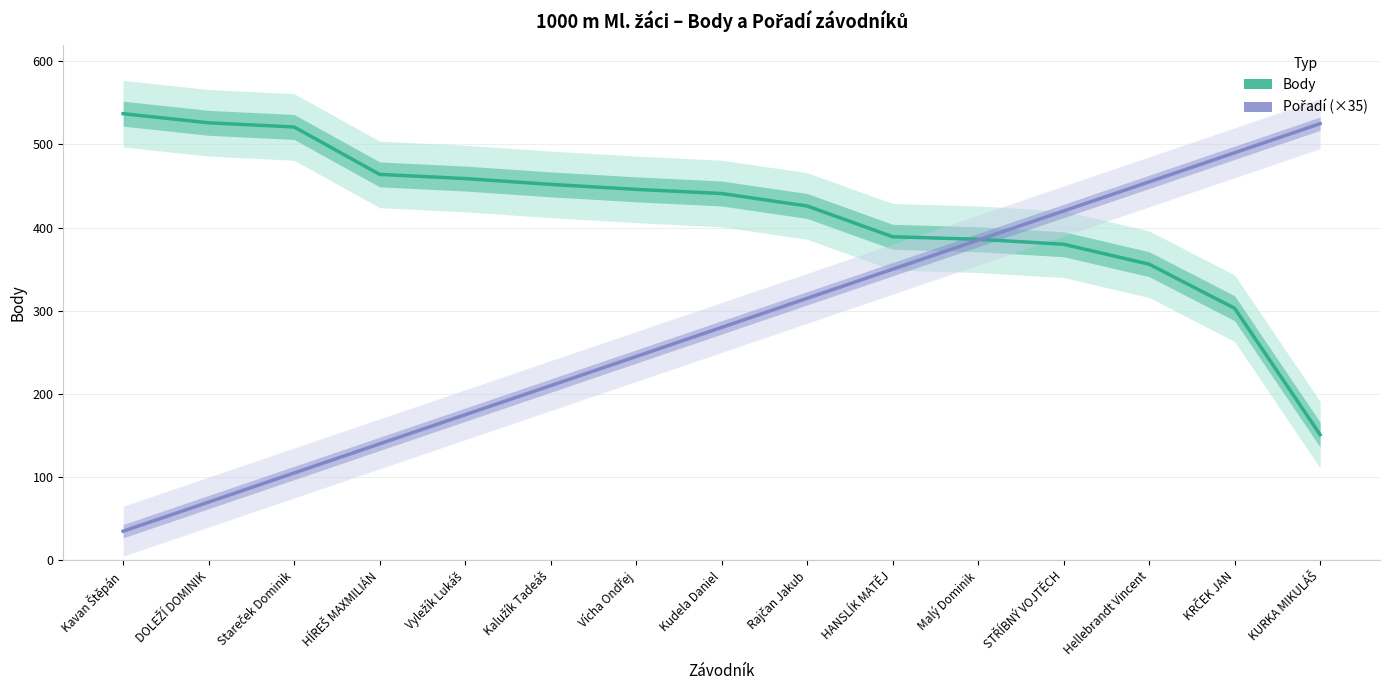

Reading left to right, list all the values displayed in this chart.

Body: Kavan Štěpán=537	DOLEŽÍ DOMINIK=526	Stareček Dominik=521	HÍREŠ MAXMILIÁN=464	Vyležík Lukáš=459	Kalužík Tadeáš=452	Vícha Ondřej=446	Kudela Daniel=441	Rajčan Jakub=426	HANSLÍK MATĚJ=389	Malý Dominik=386	STŘÍBNÝ VOJTĚCH=380	Hellebrandt Vincent=356	KRČEK JAN=303	KURKA MIKULÁŠ=151
Pořadí (×35): Kavan Štěpán=35	DOLEŽÍ DOMINIK=70	Stareček Dominik=105	HÍREŠ MAXMILIÁN=140	Vyležík Lukáš=175	Kalužík Tadeáš=210	Vícha Ondřej=245	Kudela Daniel=280	Rajčan Jakub=315	HANSLÍK MATĚJ=350	Malý Dominik=385	STŘÍBNÝ VOJTĚCH=420	Hellebrandt Vincent=455	KRČEK JAN=490	KURKA MIKULÁŠ=525